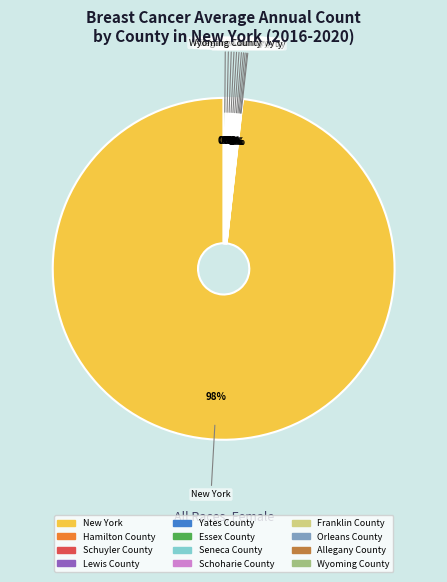

The New York slice represents 98% of the pie. True or false?

True